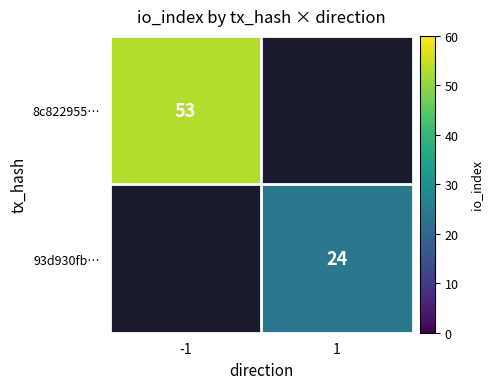

Which label corresponds to the smallest value in the chart?

1